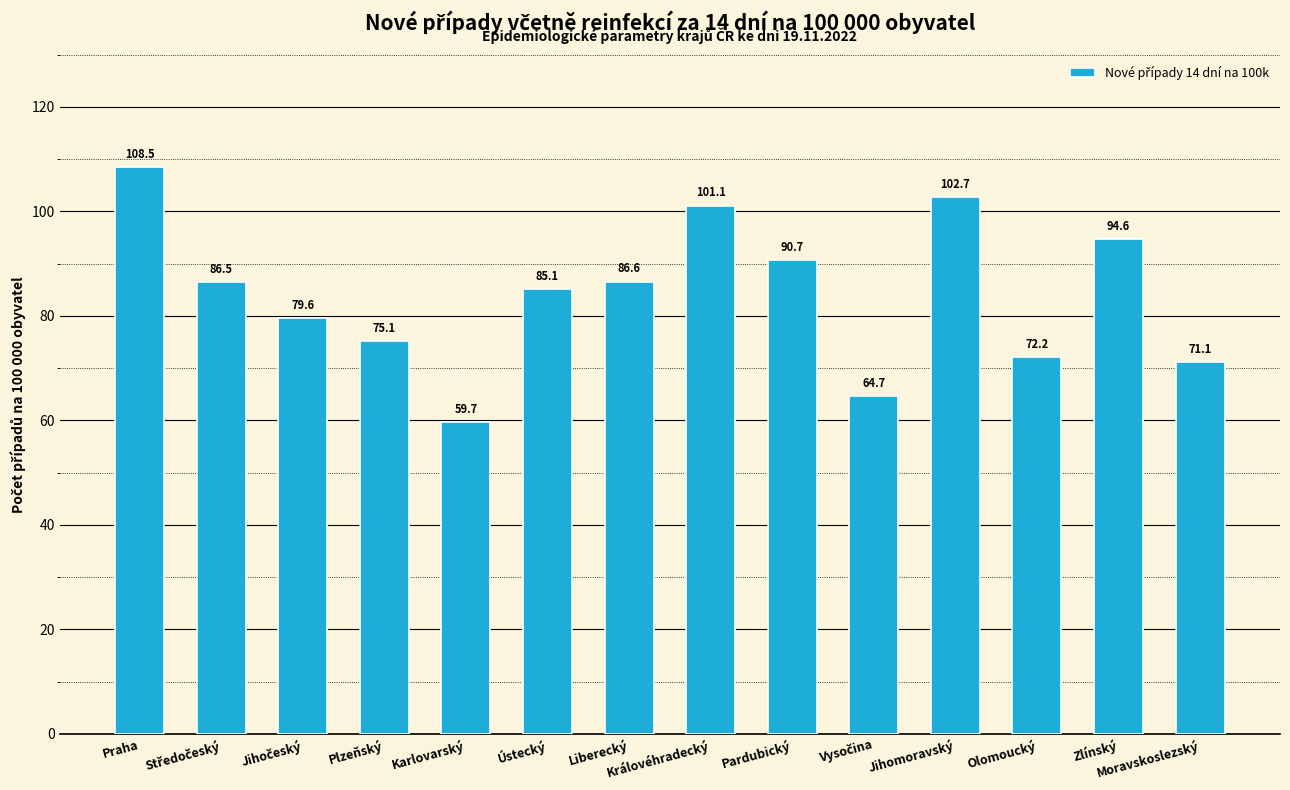

What position from the left is Ústecký?

6